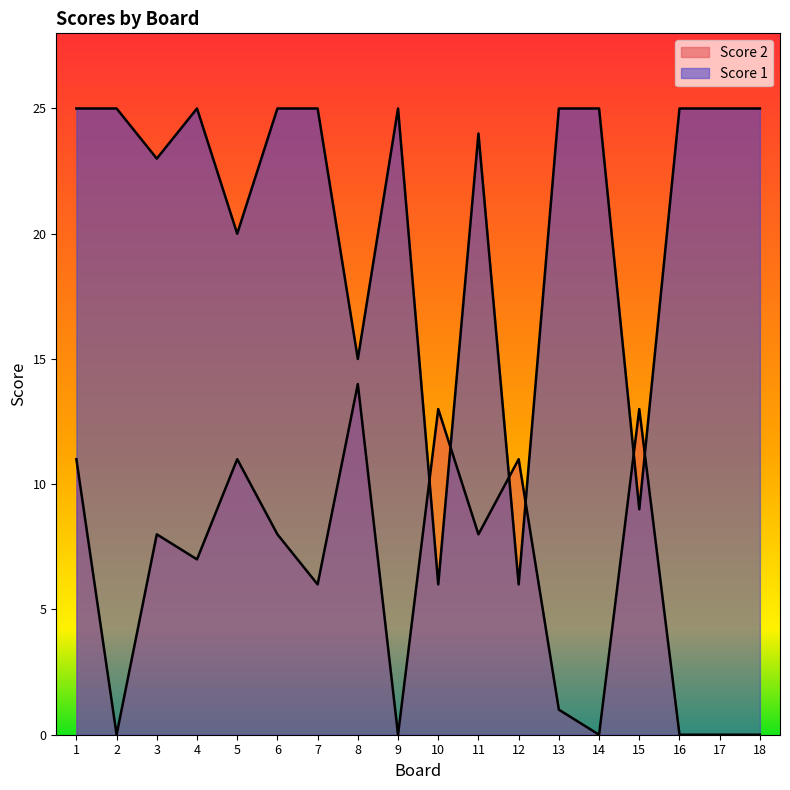

Is it true that Score 1 equals 44 at 17?

False